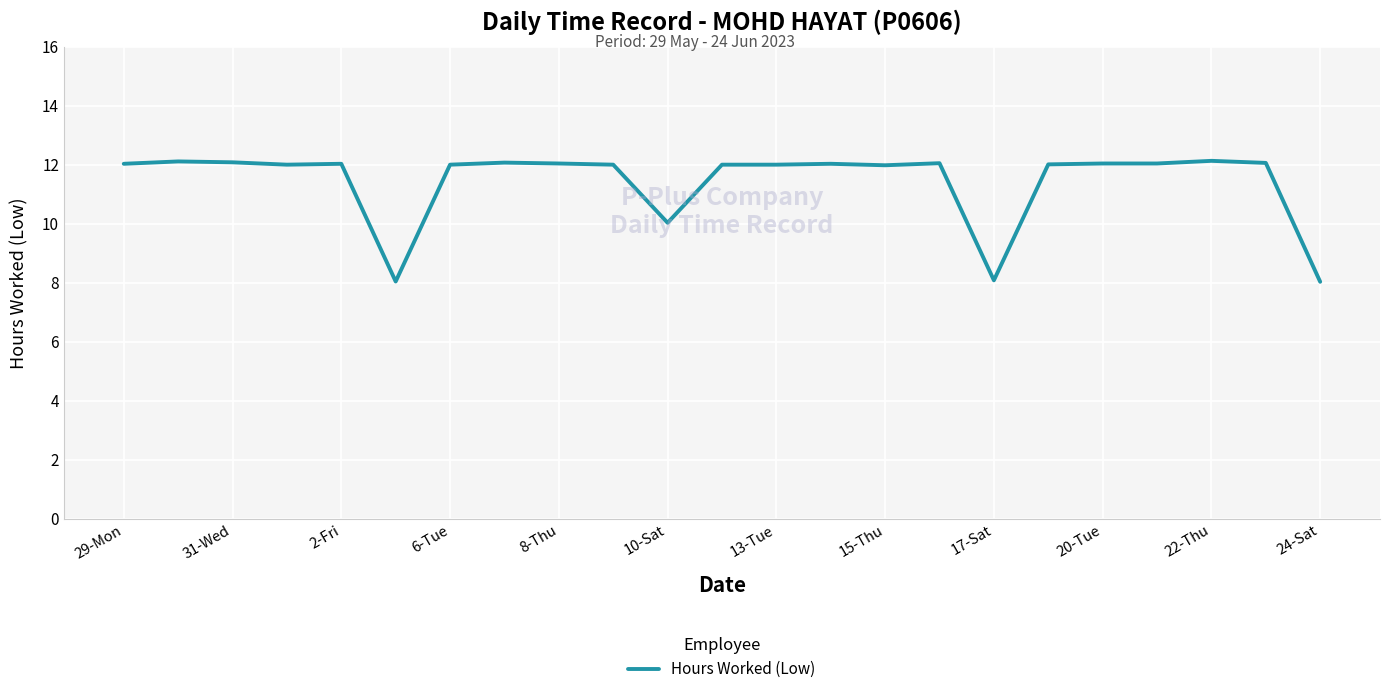

Count the number of categories in the chart.

23